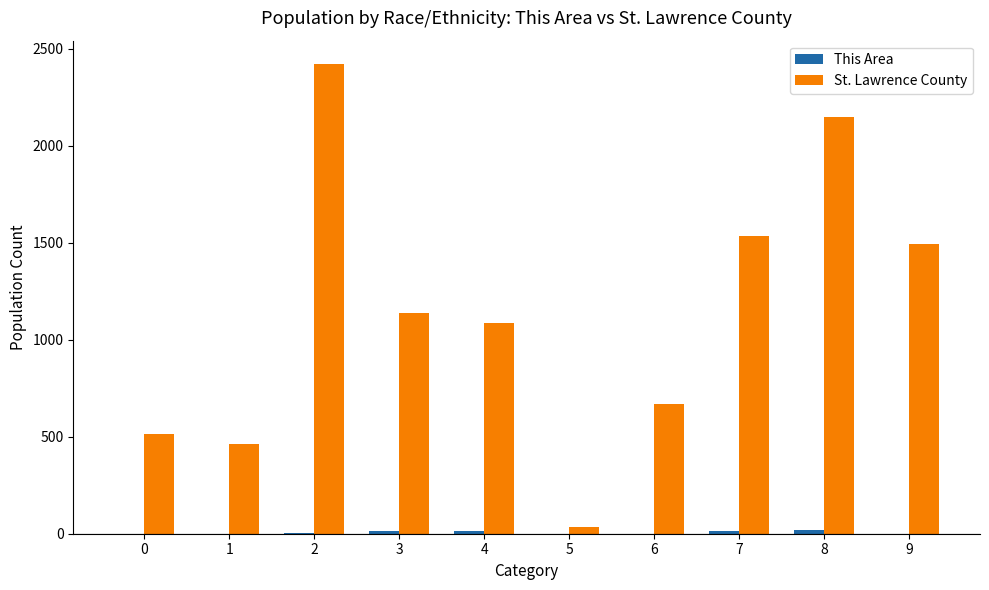

What is the maximum value for St. Lawrence County?

2420